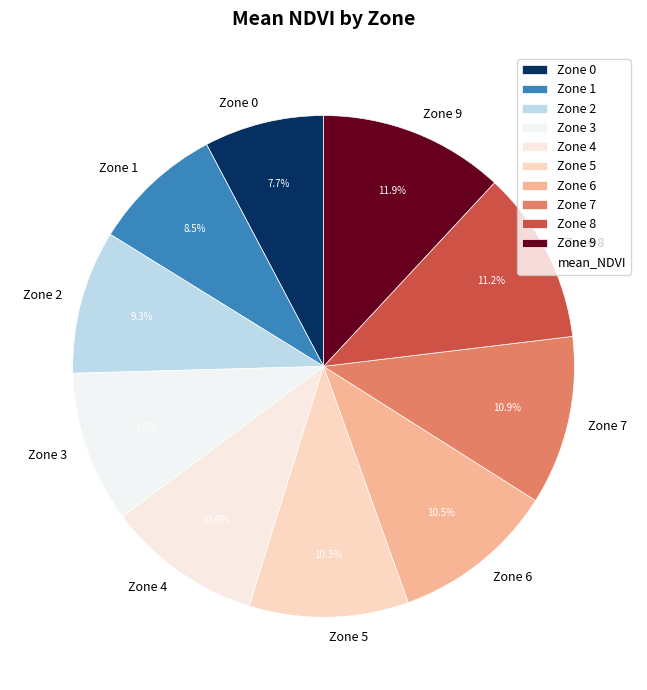

Which slice is the smallest?

Zone 0